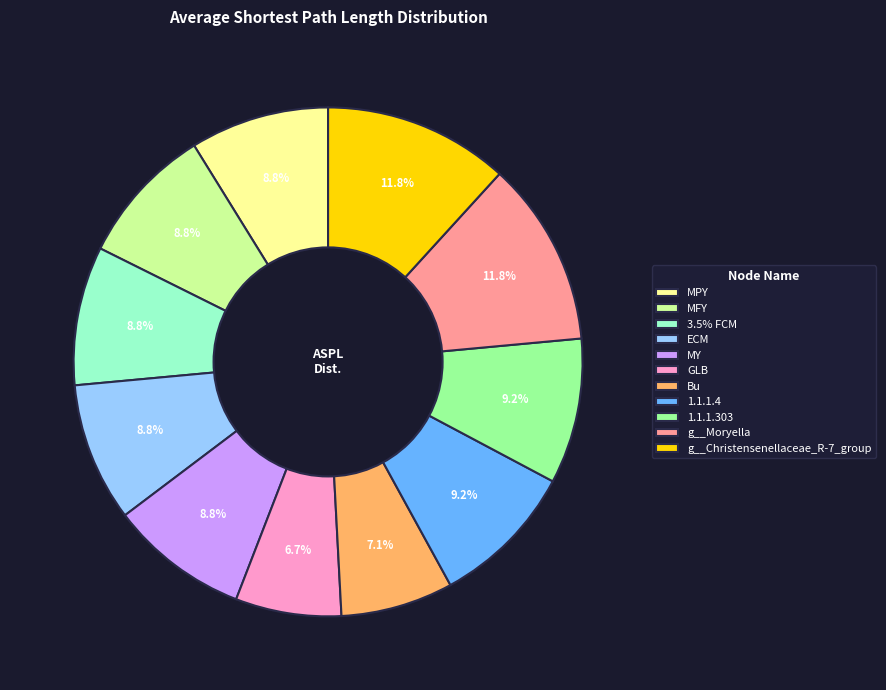

Approximately how many times larger is the value at MY compared to MFY?

1.0